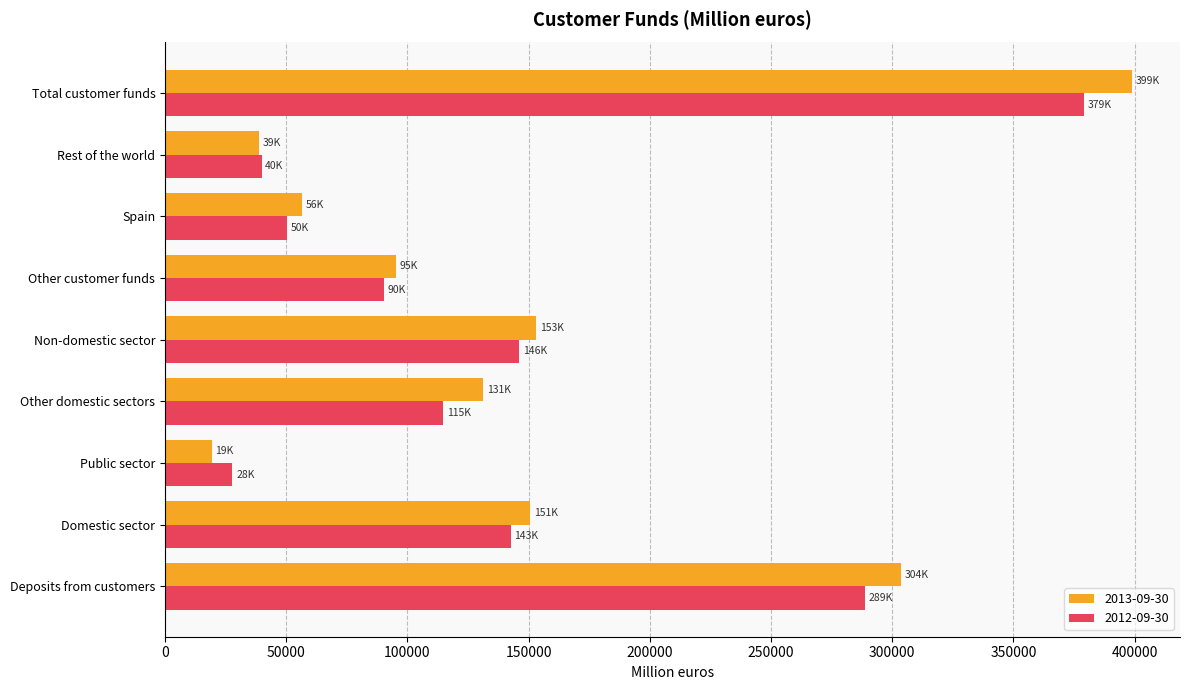

Which category has the highest value in the 2012-09-30 series?

Total customer funds